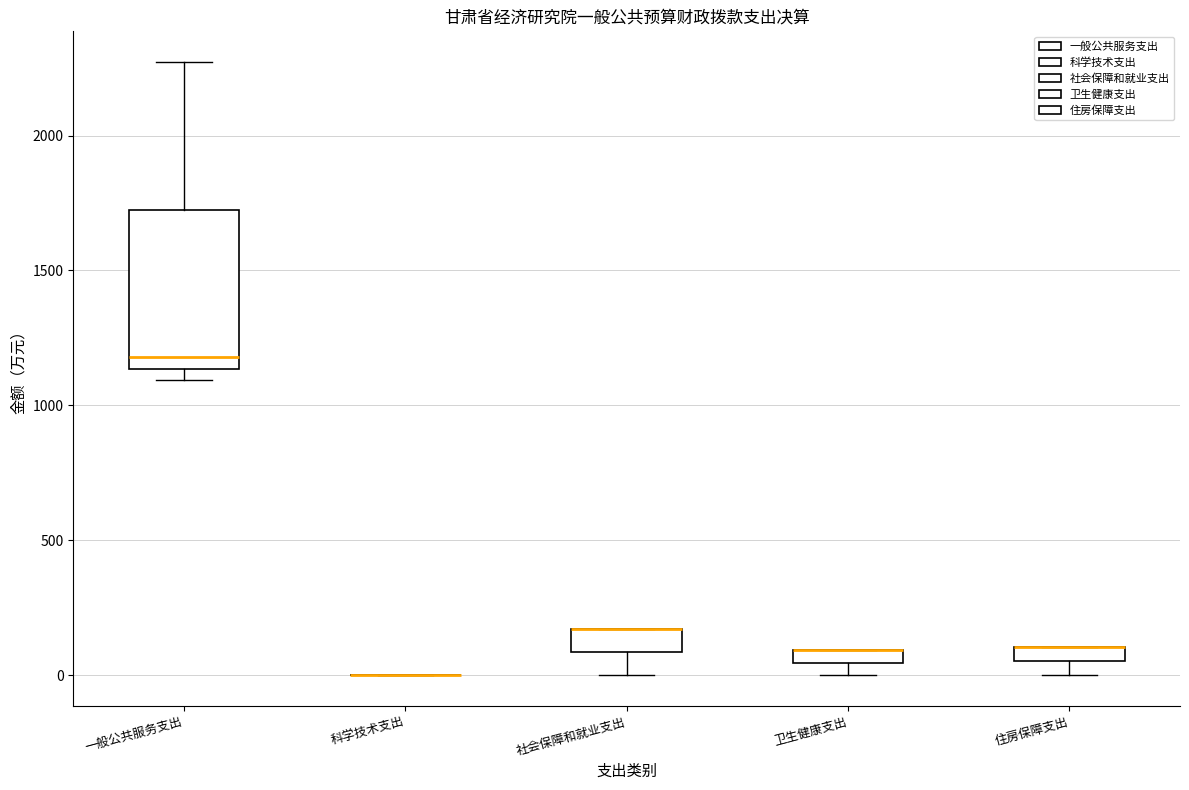

Where is the lower edge of the box for 住房保障支出 on the y-axis? The values are not printed on the chart, so give them approximately, as read against the axis.

50